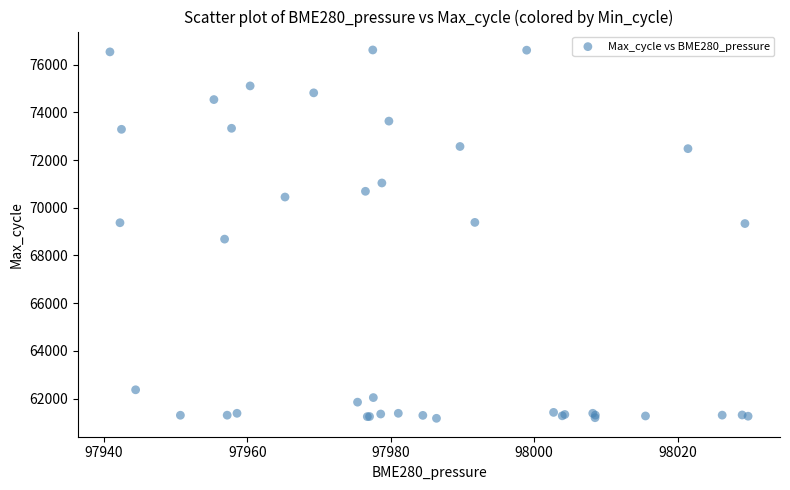

What Y value in the scatter plot is closest to 68893?

68684